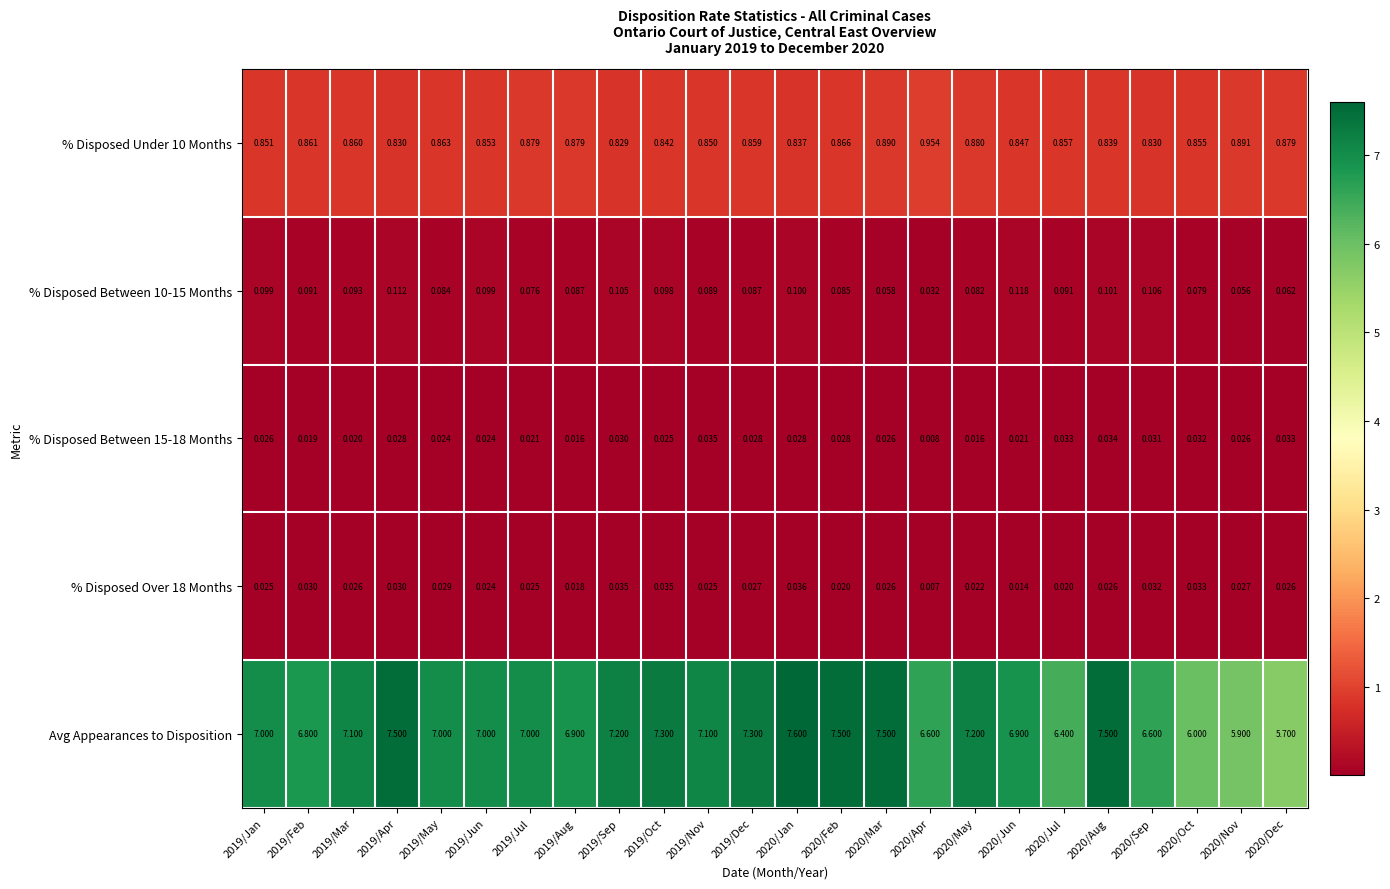

Between 2019/Jan and 2019/Mar, which series saw the biggest shift?

Avg Appearances to Disposition